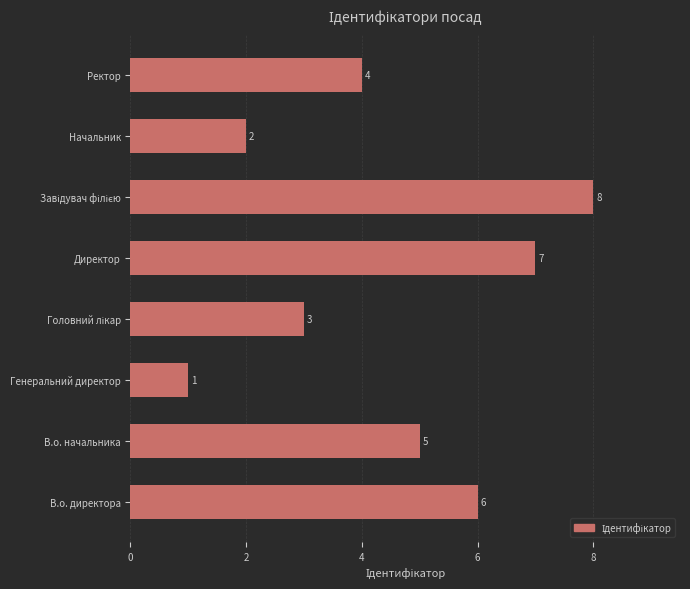

What is the difference between the maximum and second lowest values?

6